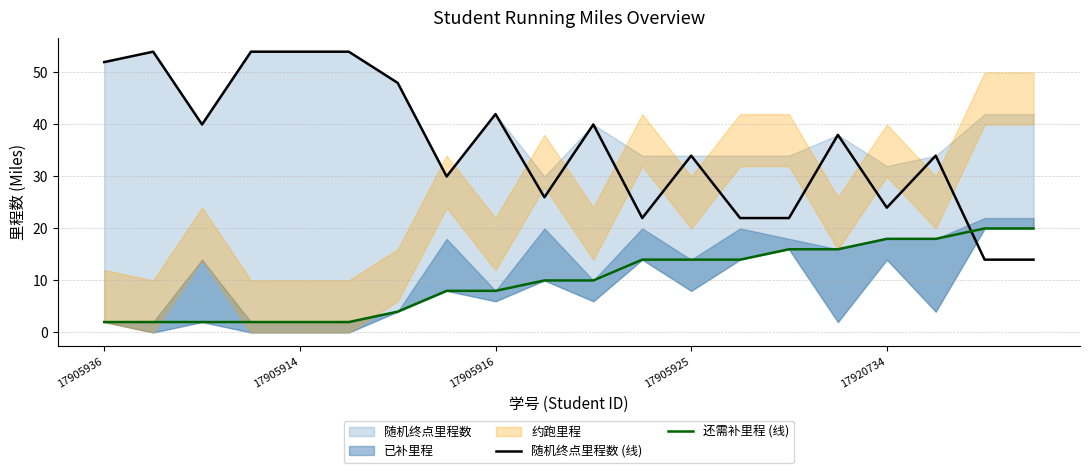

True or false: 随机终点里程数 (线) has a value of 9 at 14.

False